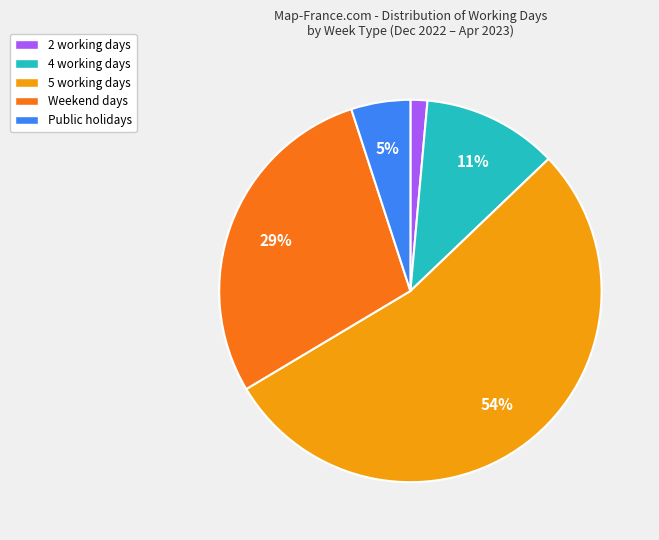

Is there a majority slice in this chart?

Yes